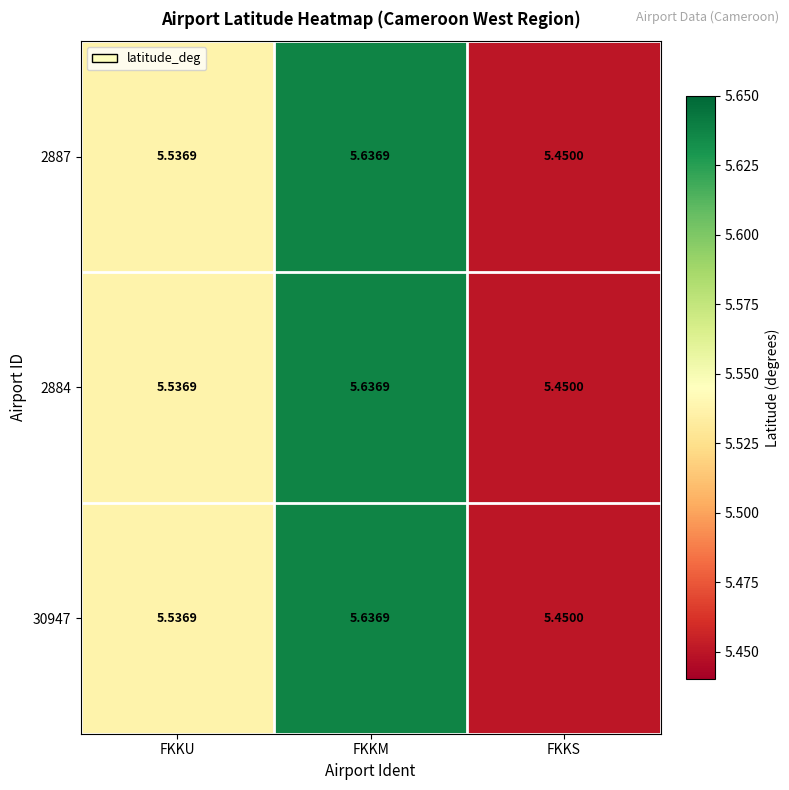

Count the number of data series in this chart.

3